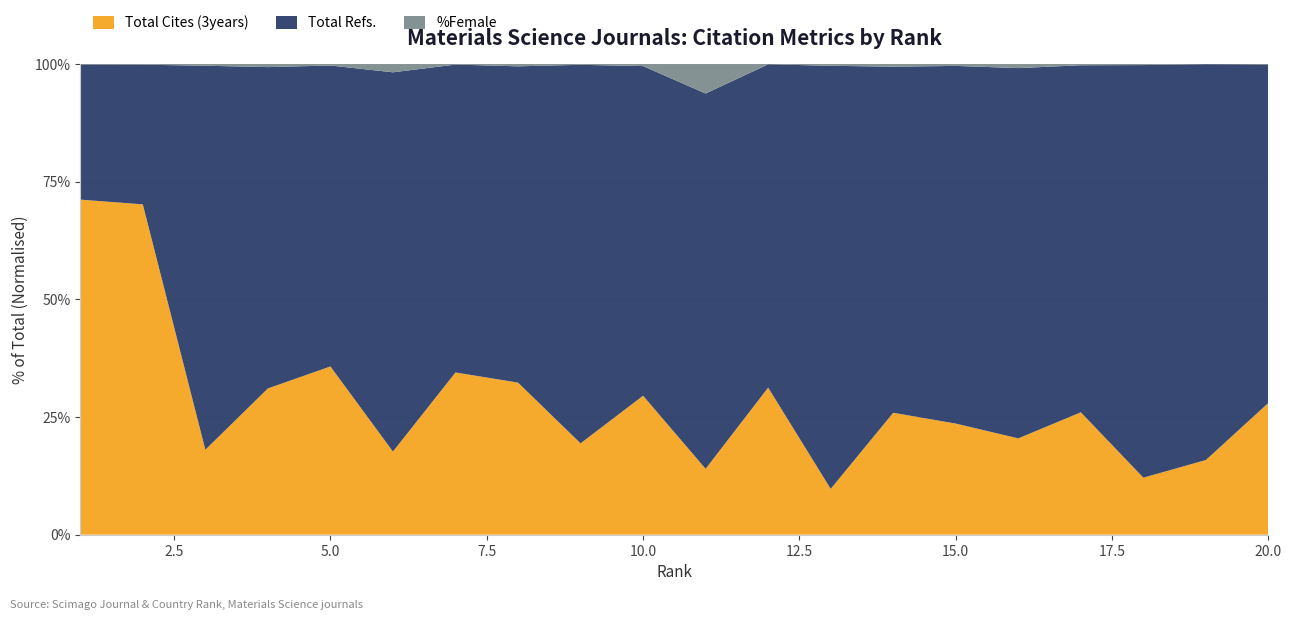

Reading left to right, list all the values displayed in this chart.

Total Cites (3years): 17634	14470	1661	2327	4871	829	17923	1758	2016	2649	112	11184	757	698	1581	649	5204	578	14654	11784
Total Refs.: 7109	6118	7508	5114	8713	3782	34012	3656	8354	6284	638	24581	6988	1981	5089	2495	14757	4182	77667	30247
%Female: 23	26	32	48	41	82	53	26	16	38	50	17	28	15	26	27	50	10	30	41